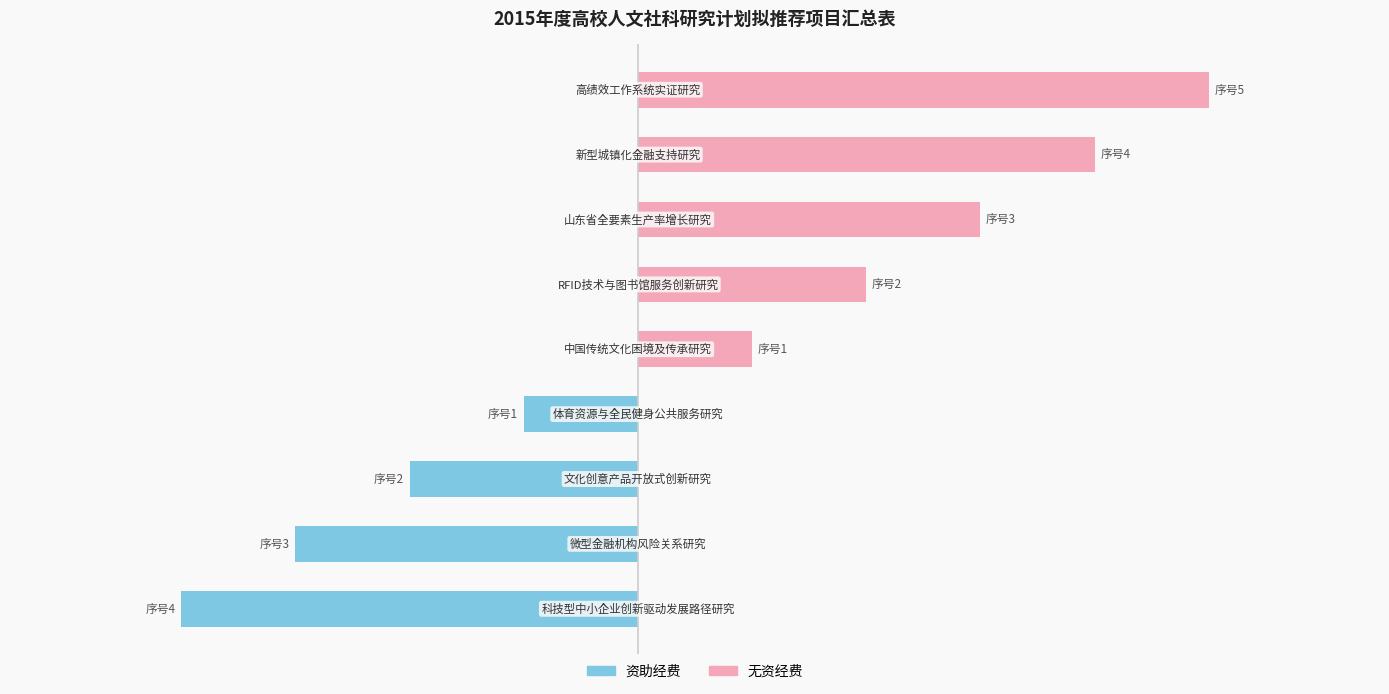

List the series in order of their overall mean, lowest first.

资助经费, 无资经费